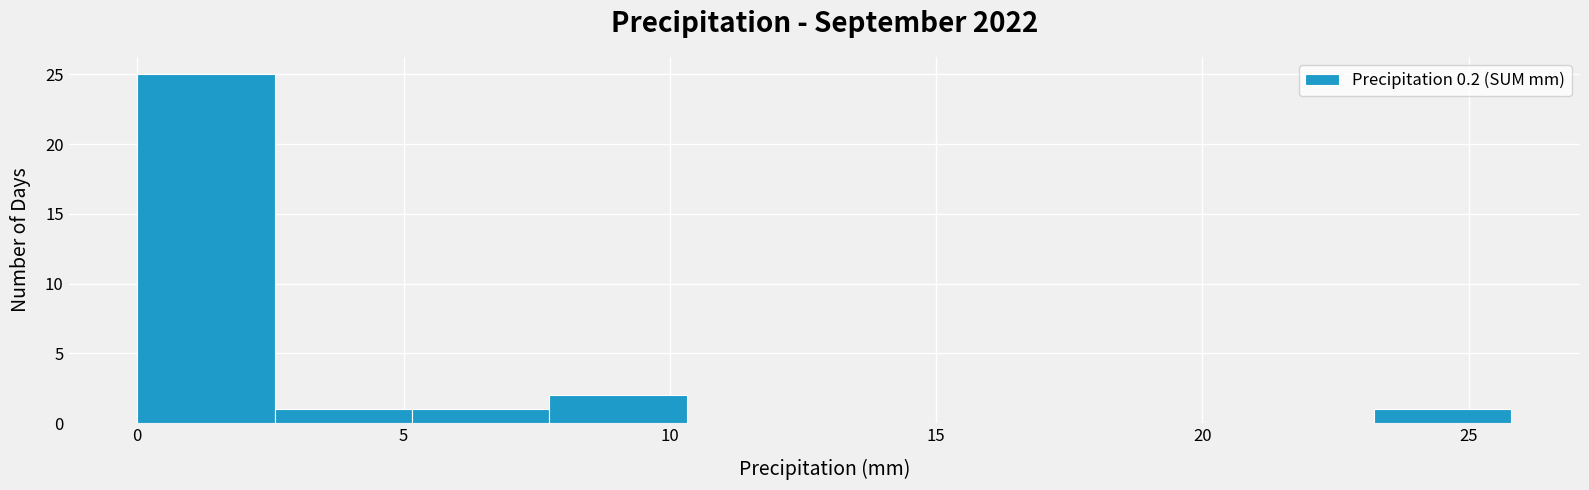

Reading left to right, list every bar in this chart as the range it spans on the x-axis followed by its height. Neither the bar edges nor the heights are printed on the chart, so give them approximately, as read against the axes.

0.0 to 2.5: 25
2.5 to 5.0: 1
5.0 to 7.5: 1
7.5 to 10.5: 2
10.5 to 13.0: 0
13.0 to 15.5: 0
15.5 to 18.0: 0
18.0 to 20.5: 0
20.5 to 23.0: 0
23.0 to 26.0: 1